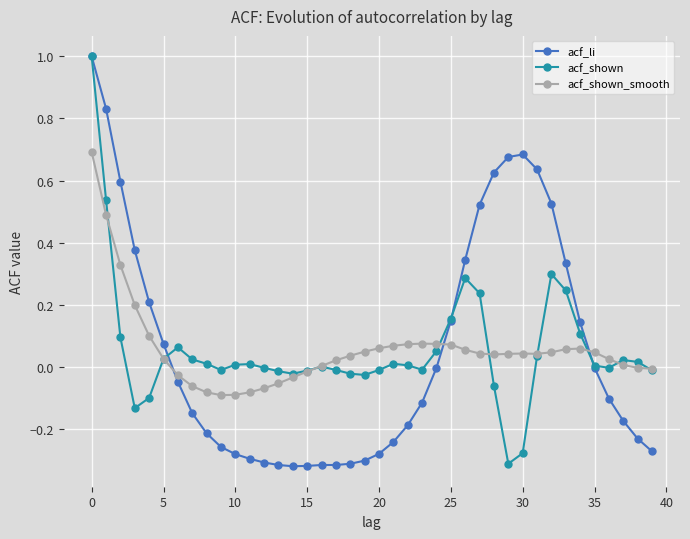

True or false: acf_shown and acf_shown_smooth intersect in this chart.

True